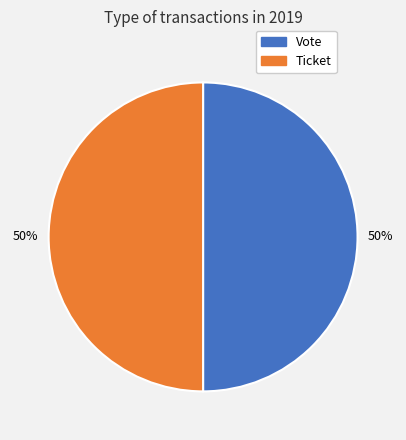

What percentage is the Vote slice, to the nearest percent?

50%